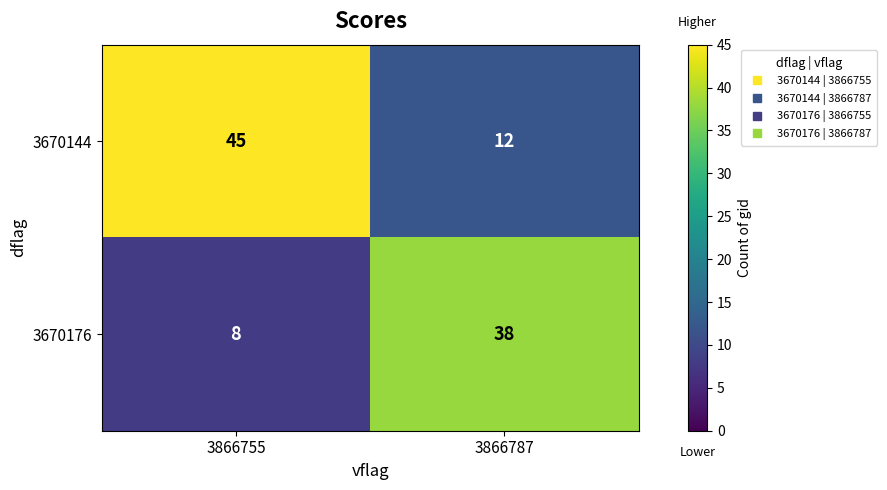

What is the greatest value displayed?

45